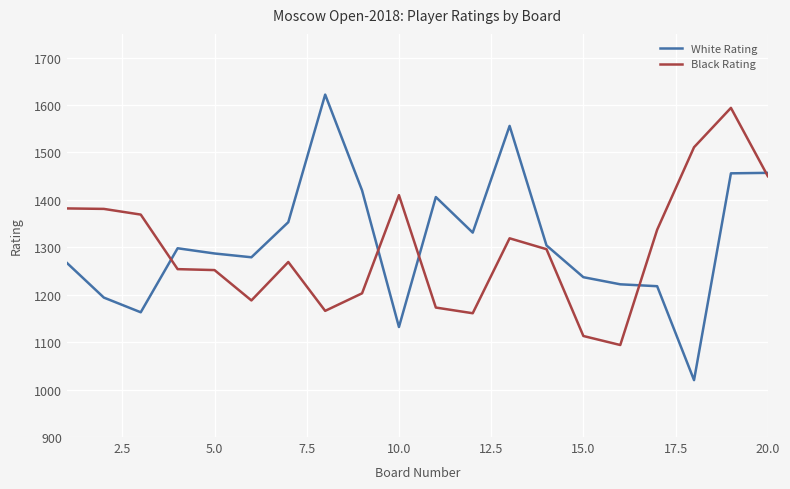

What is the greatest value displayed?

1622